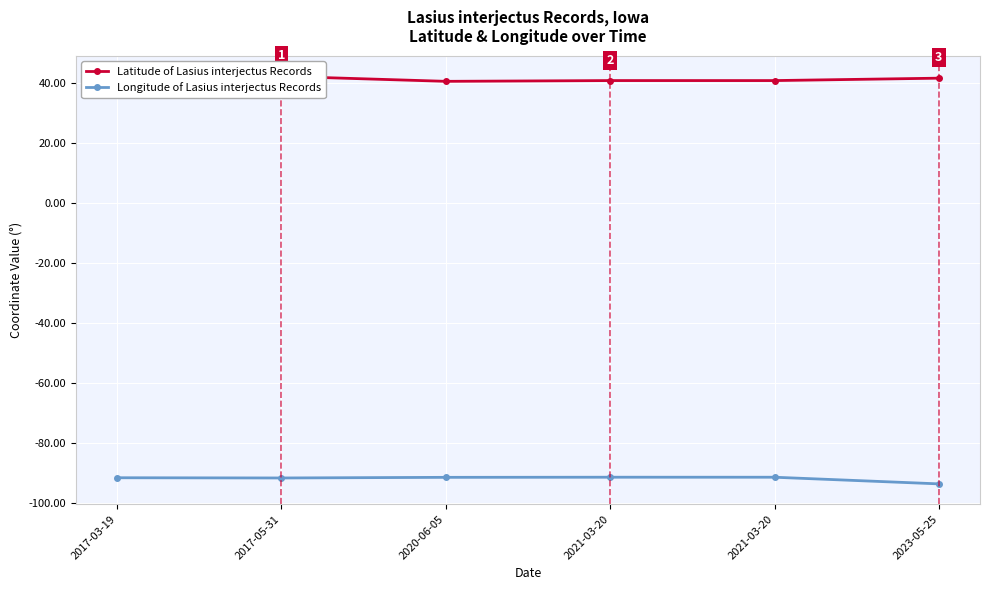

True or false: Latitude of Lasius interjectus Records and Longitude of Lasius interjectus Records cross at least once.

False